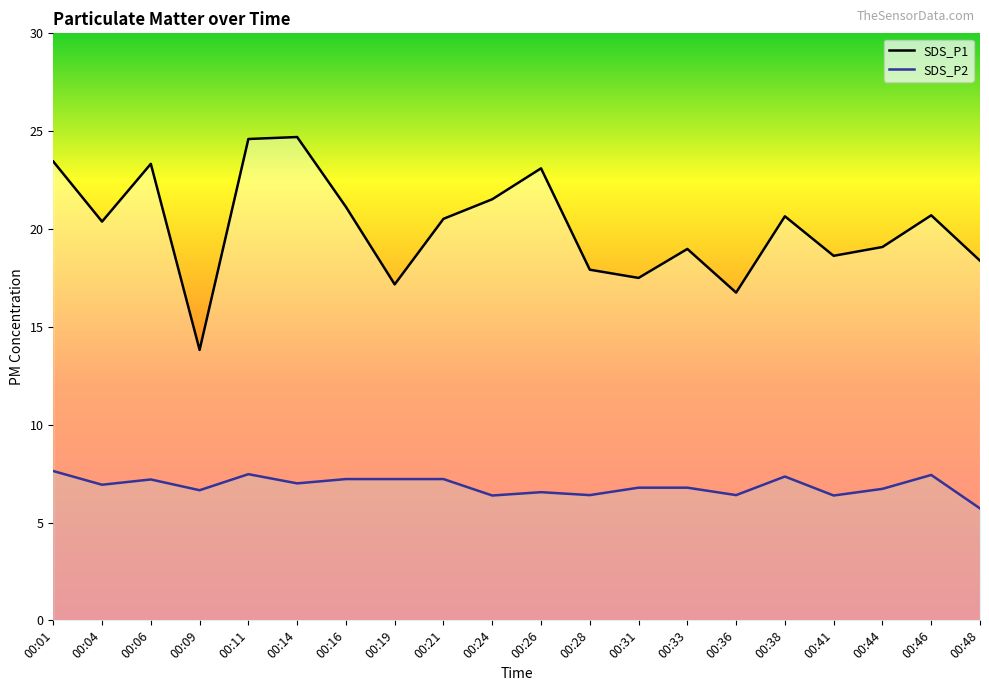

Where is the first local minimum for SDS_P2?

00:04